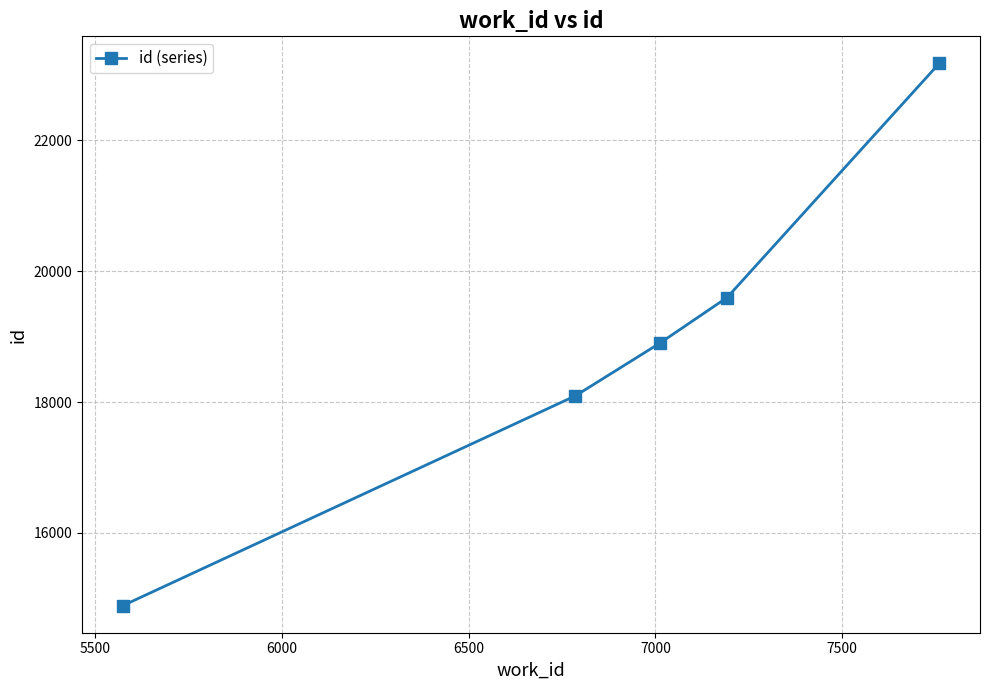

What is the difference between the maximum and minimum values?

8284